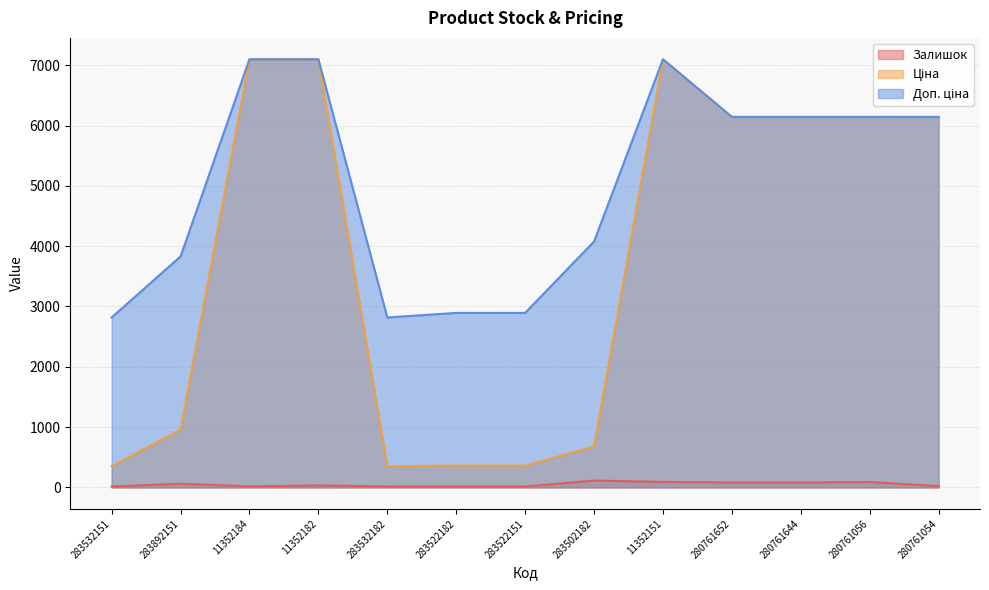

What is the sum of the Доп. ціна values at 280761644 and 283522182?

9036.6